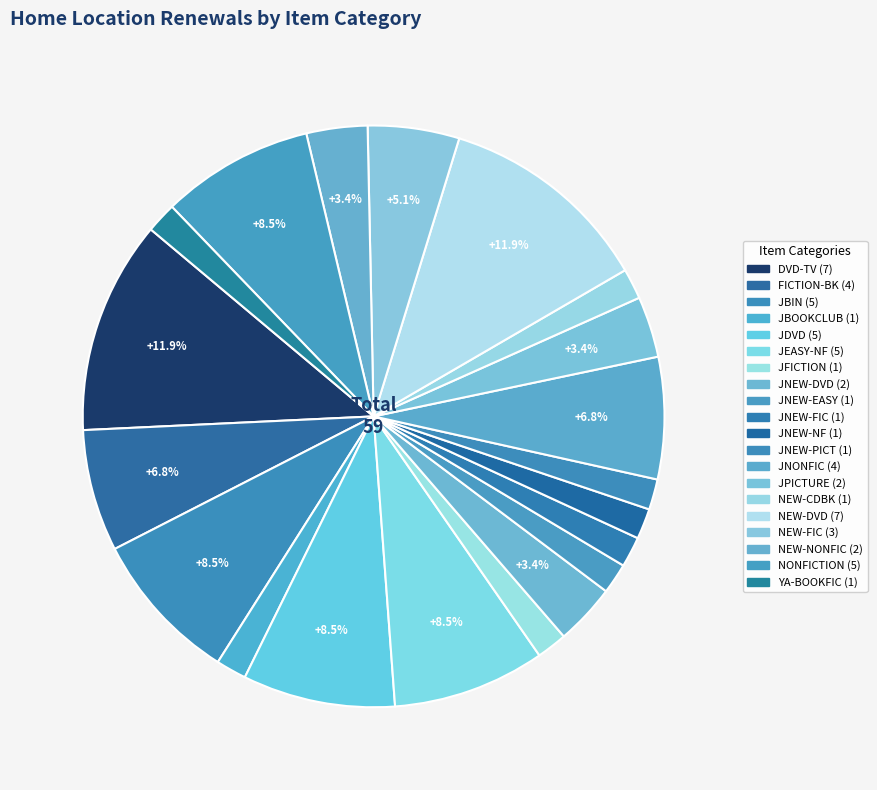

The NEW-FIC slice represents 12% of the pie. True or false?

False